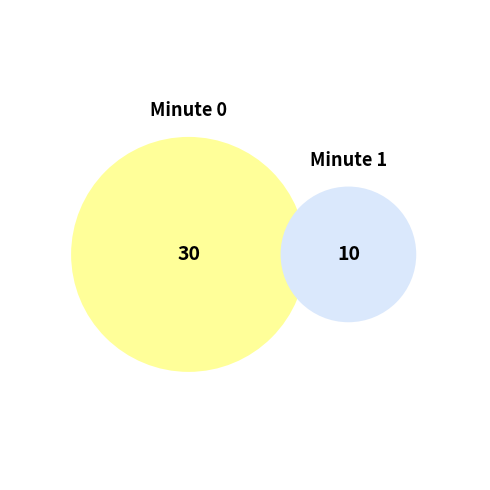

Which slice is the largest?

Minute 0